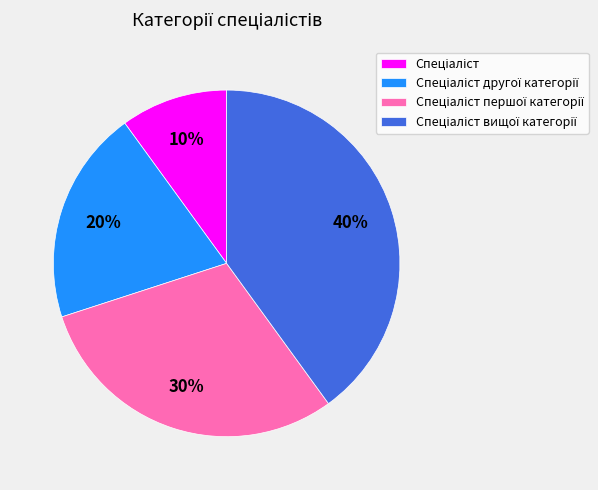

Is there any slice that represents more than half of the pie?

No